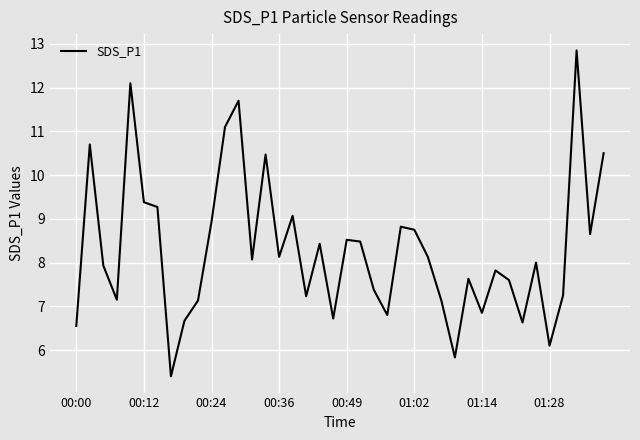

Does the chart display data point markers on the line(s)?

No